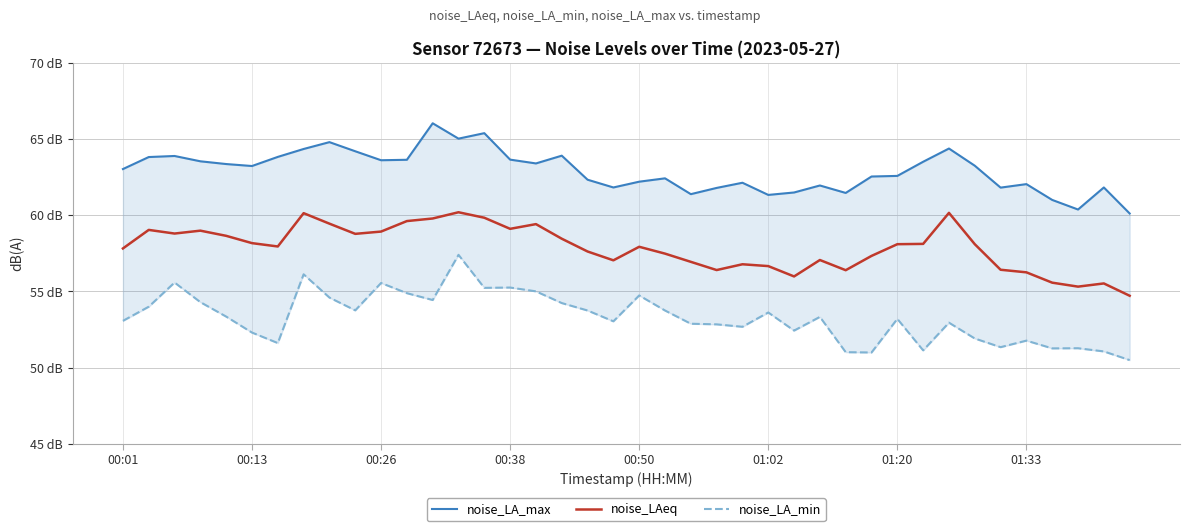

Which category has the lowest value in the noise_LA_min series?

39